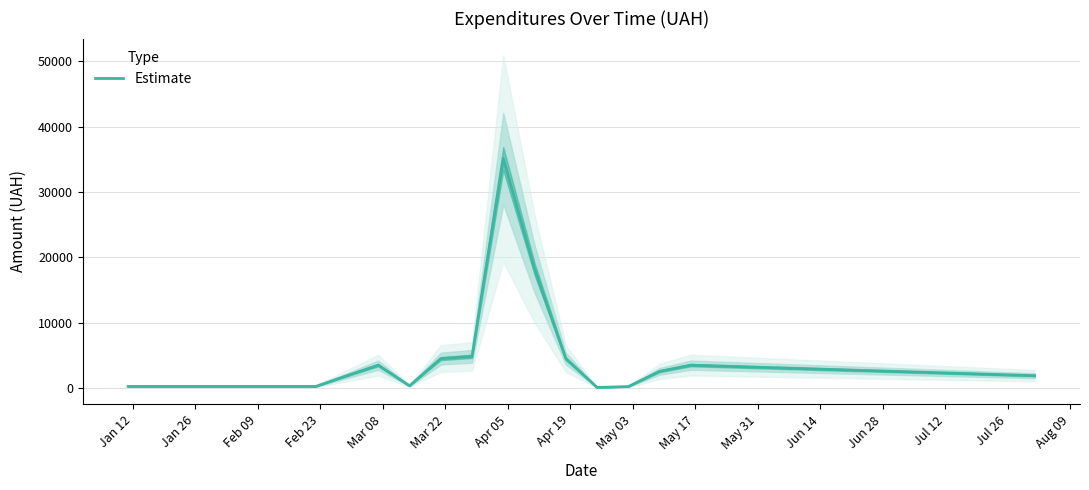

What is the maximum value shown in the chart?

35134.4